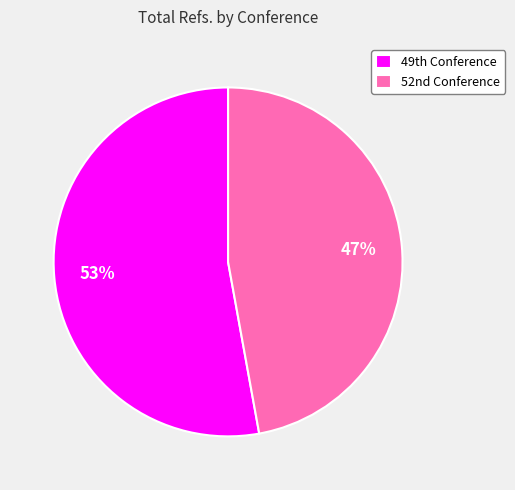

How many slices are in this pie chart?

2